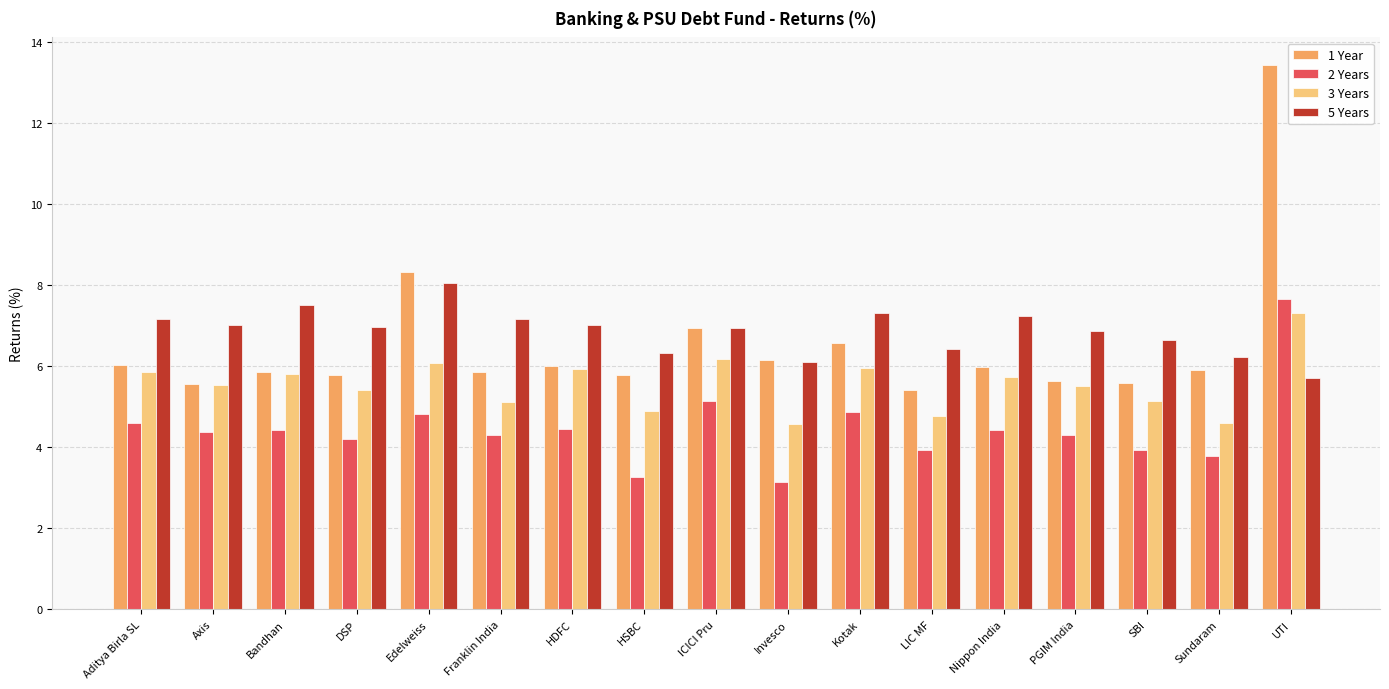

What position from the left is SBI?

15